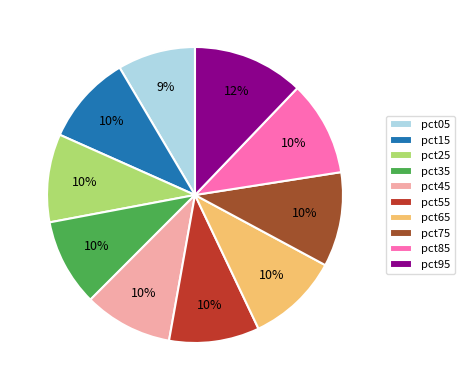

The pct75 slice represents 1% of the pie. True or false?

False